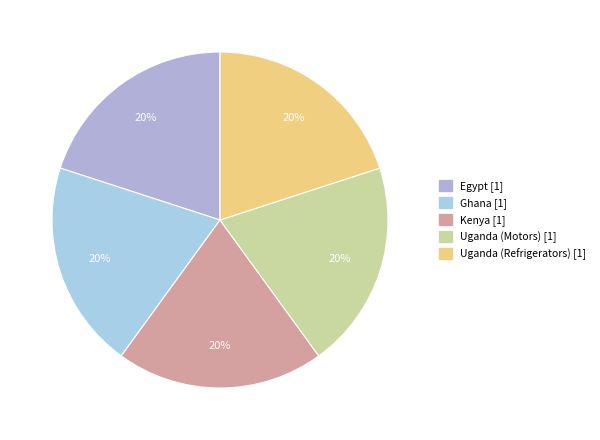

How many slices are in this pie chart?

5